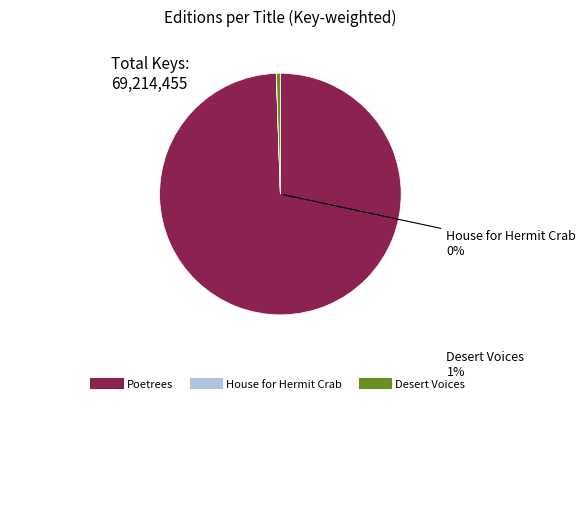

How many segments does this pie chart have?

3